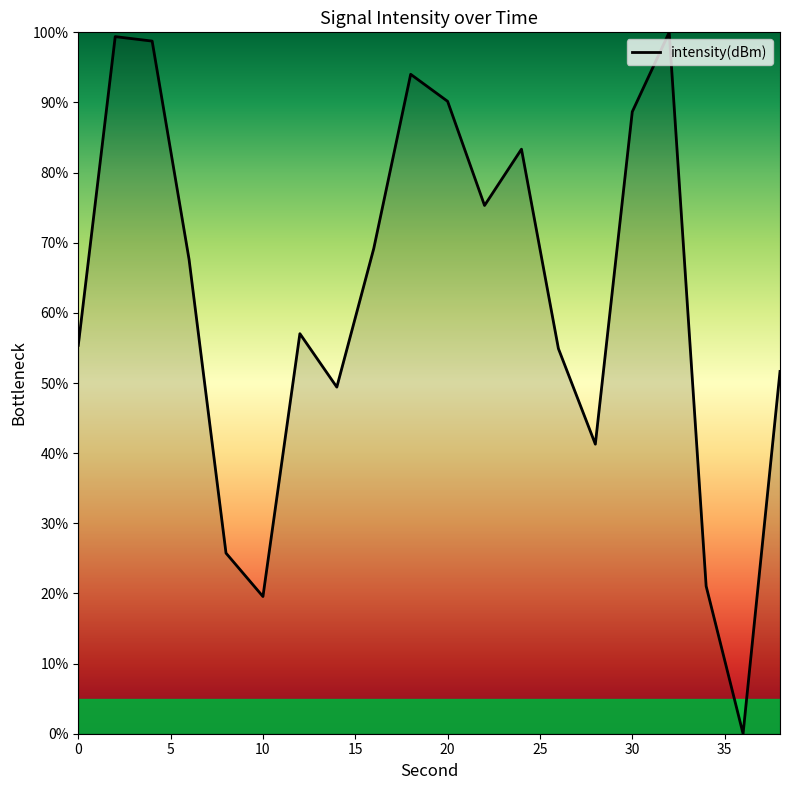

Reading right to left, list all the values displayed in this chart.

51.6	0.0	21.0	100.0	88.7	41.3	54.9	83.3	75.3	90.2	94.0	69.2	49.4	57.0	19.6	25.7	67.6	98.8	99.4	55.4